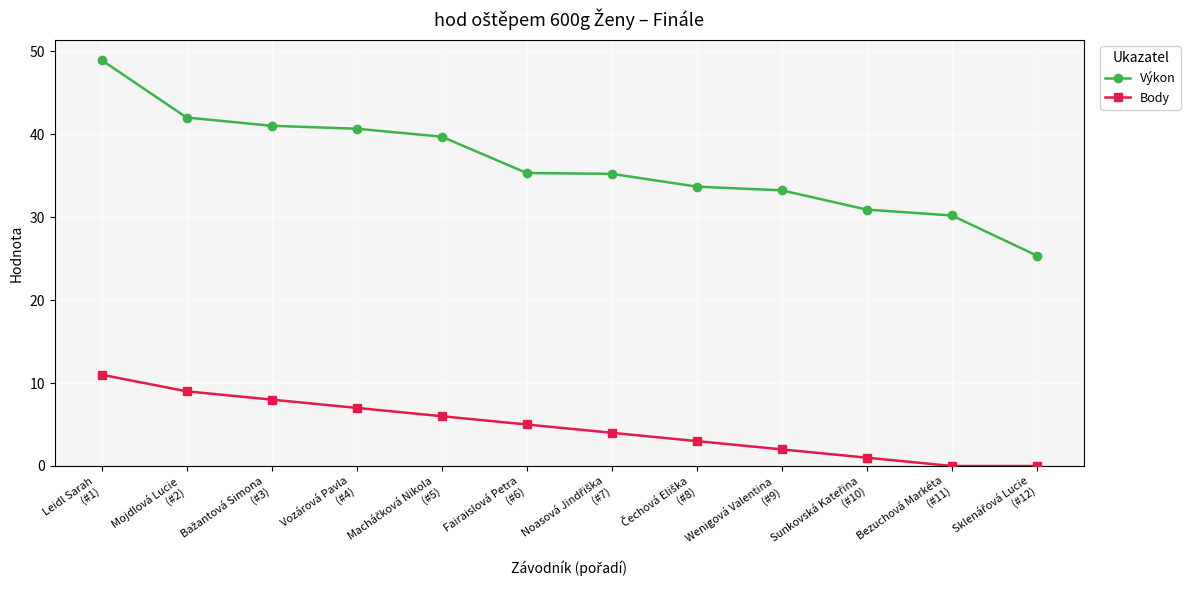

What is the sum of all Body values?

56.0